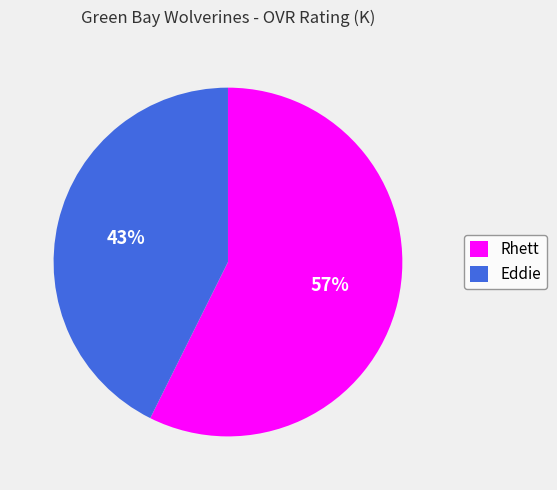

To the nearest percent, what is the combined percentage of Eddie and Rhett?

100%